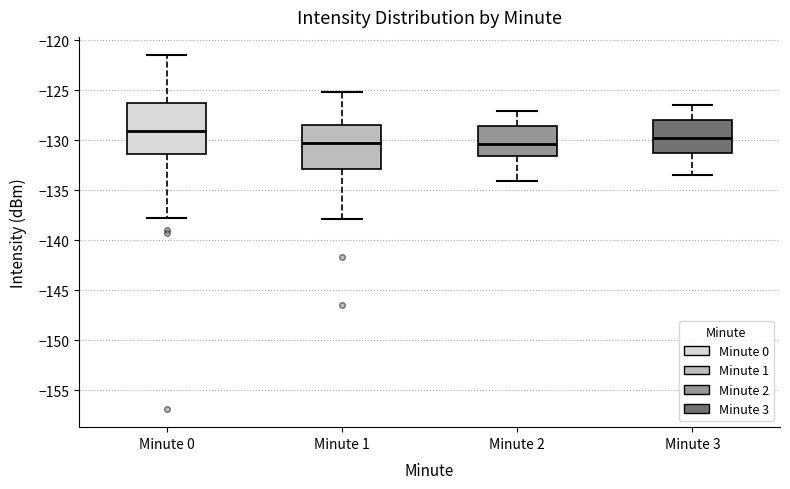

Reading left to right, transcribe this box plot: for each box, give where its median line is, the range the box spans, and where its two whiskers end, as read against the y-axis. The values are not printed on the chart, so give them approximately, as read against the axis.

Minute 0: median -129.0, box -131.5 to -126.5, whiskers -138.0 to -121.5
Minute 1: median -130.5, box -133.0 to -128.5, whiskers -138.0 to -125.0
Minute 2: median -130.5, box -131.5 to -128.5, whiskers -134.0 to -127.0
Minute 3: median -130.0, box -131.5 to -128.0, whiskers -133.5 to -126.5